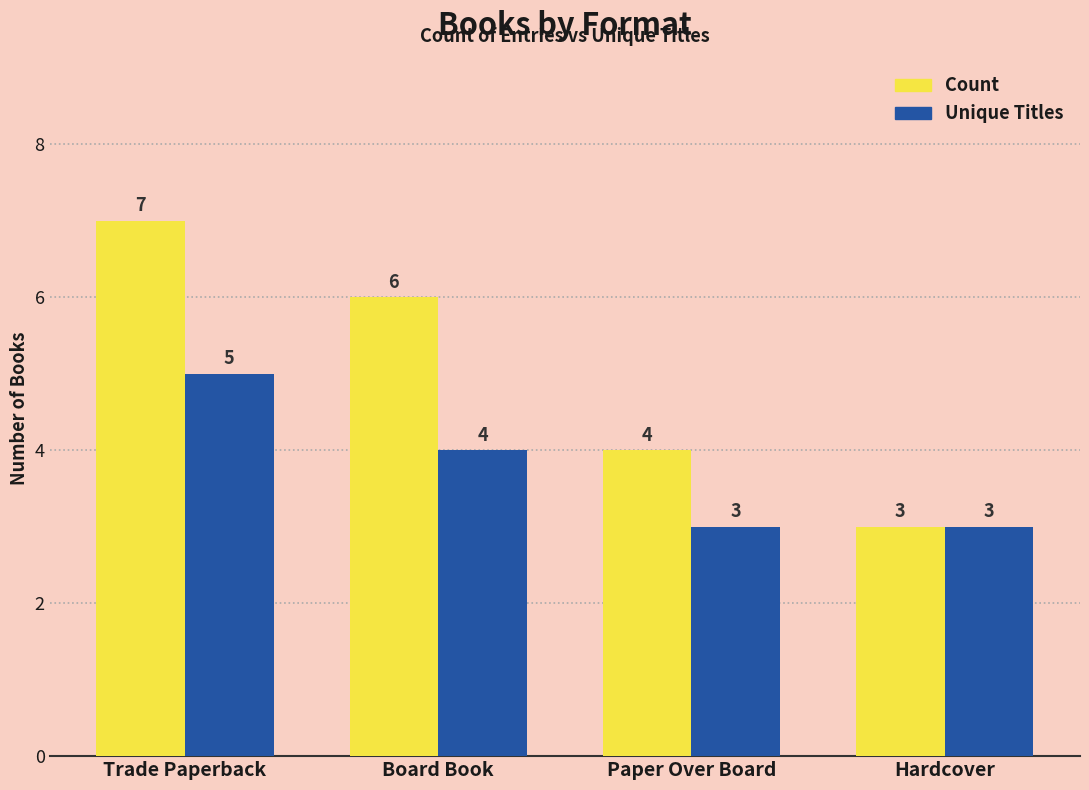

Where is Unique Titles nearest to the value 4?

Board Book